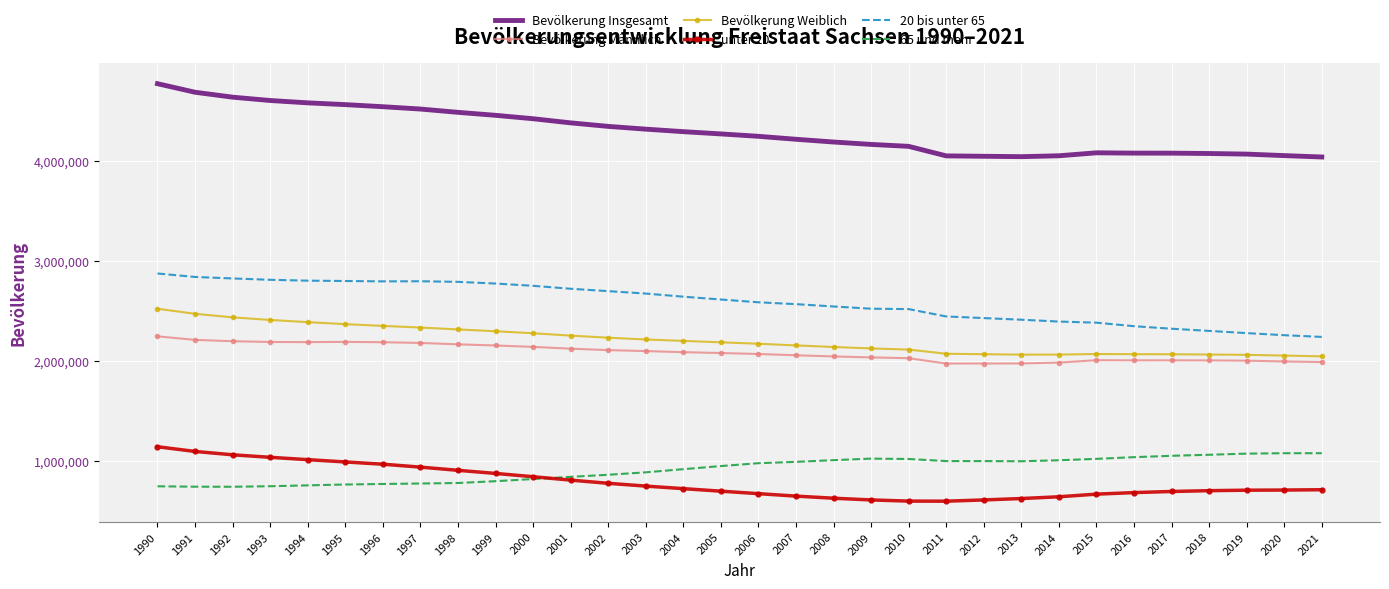

The value of Bevölkerung Männlich at 2002 is 2112497. True or false?

True